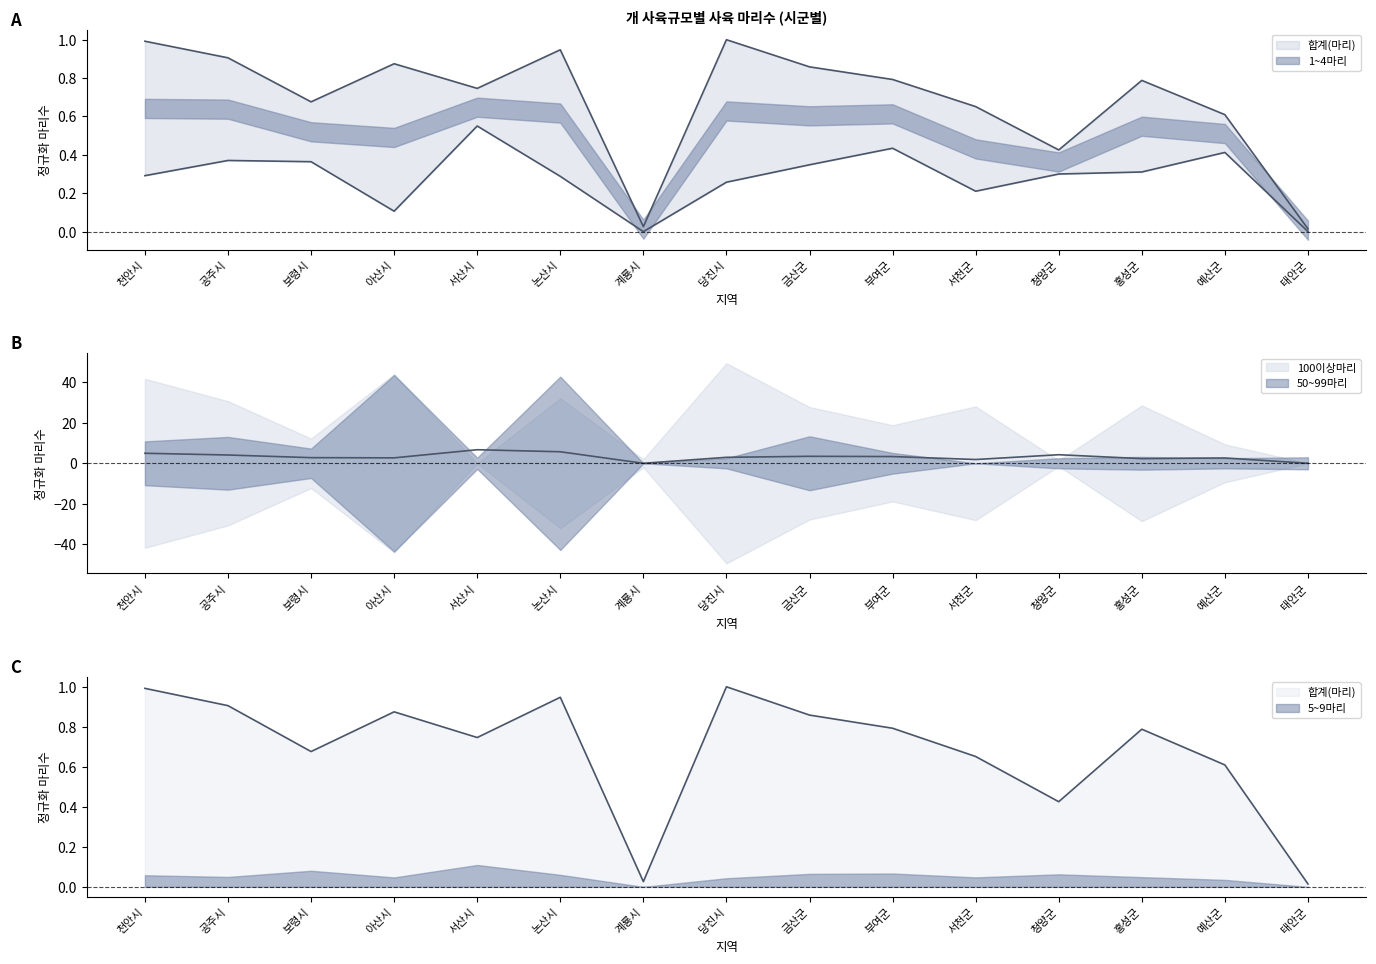

What is the difference between the 10~19마리 values at 공주시 and 부여군?

0.8